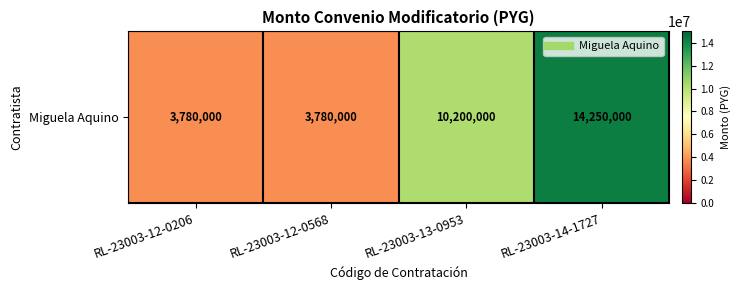

Reading right to left, list all the values displayed in this chart.

14250000	10200000	3780000	3780000